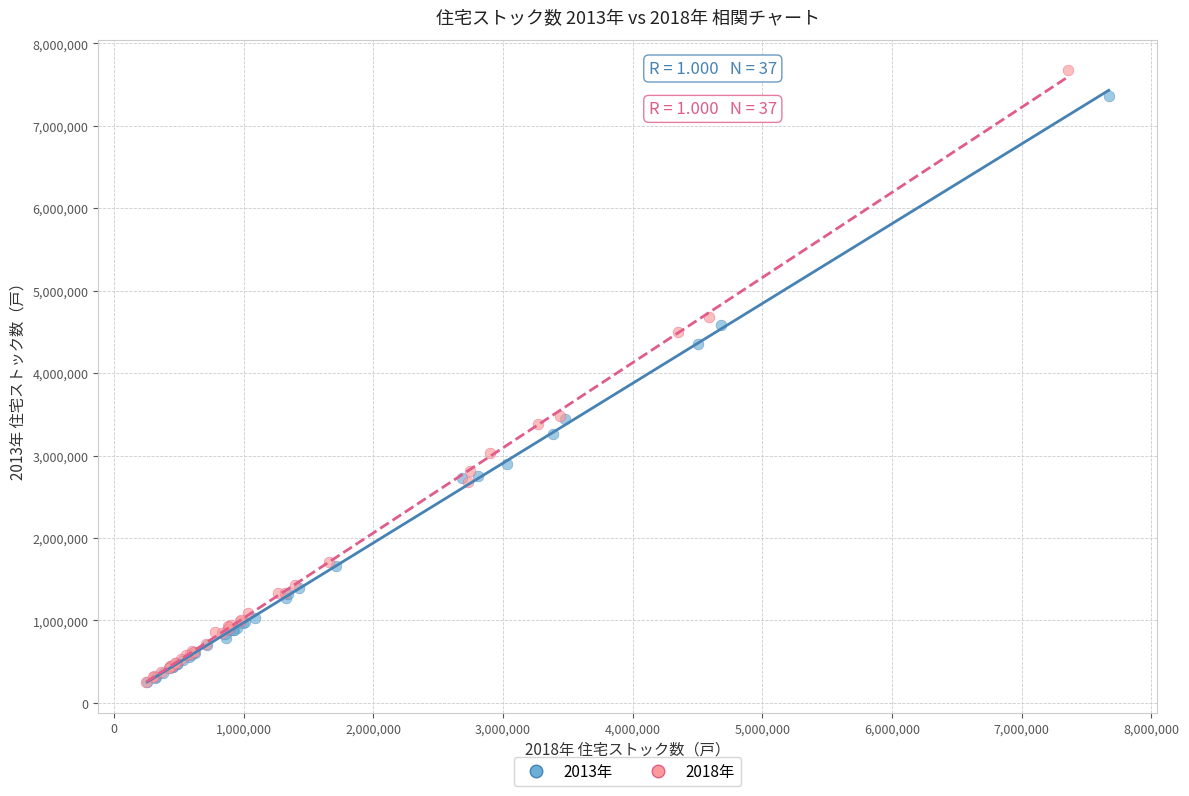

Which series has the widest spread of Y values?

2018年